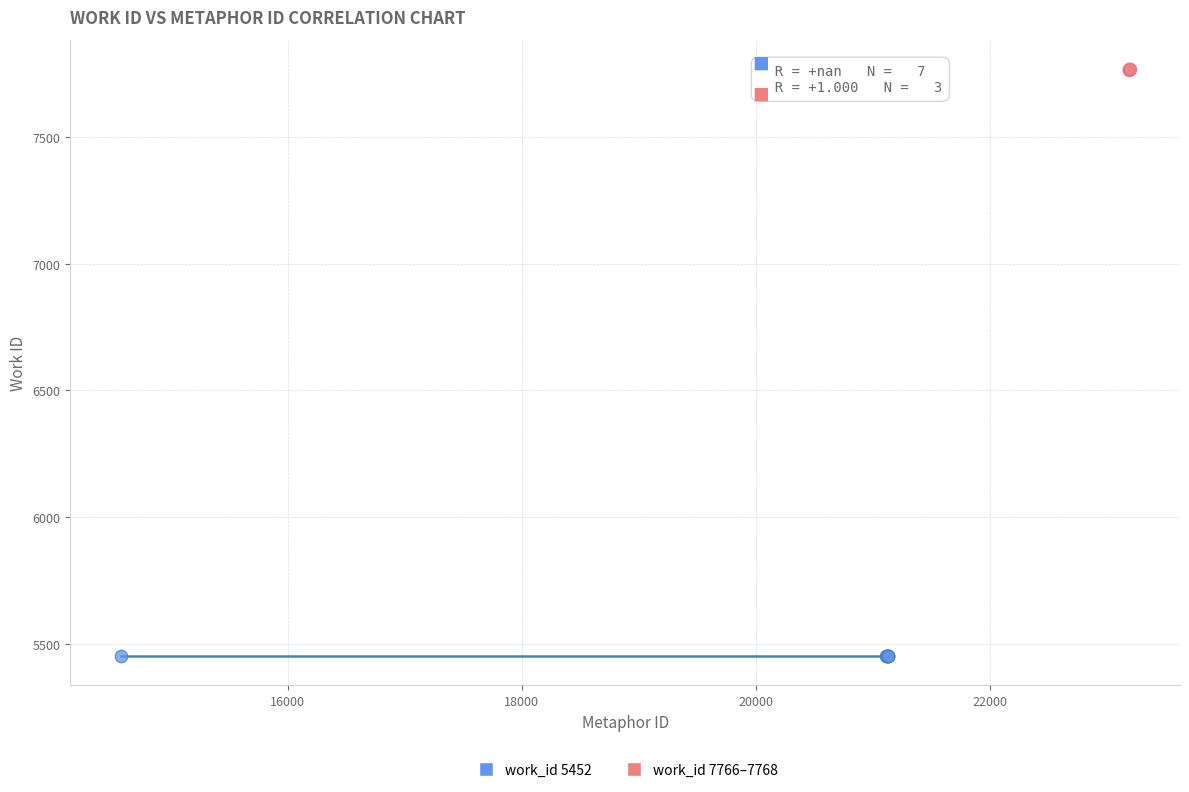

Which series contains the highest Y value?

work_id 7766–7768